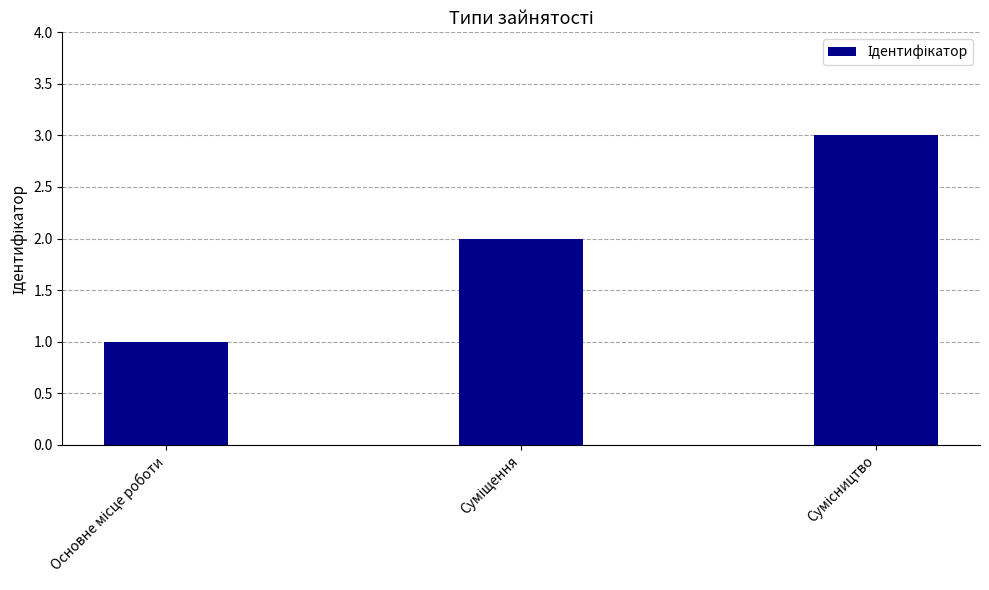

How many bars are there in total?

3